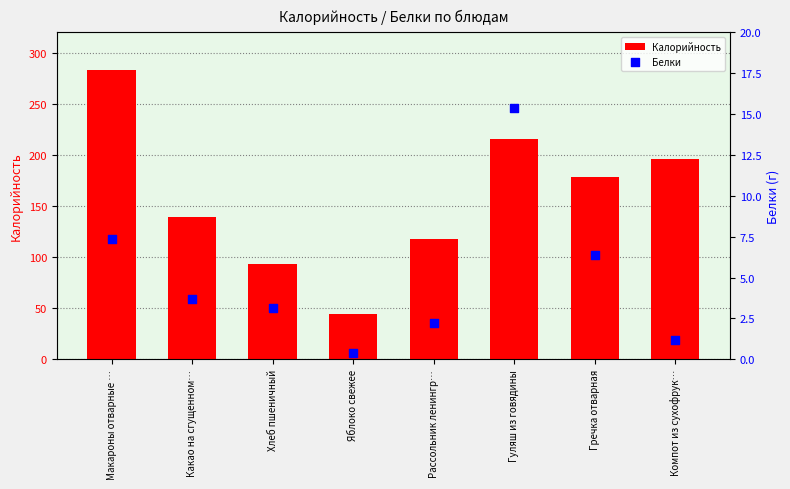

Is the value of Белки at Рассольник ленингр… greater than the value of Калорийность at Хлеб пшеничный?

No